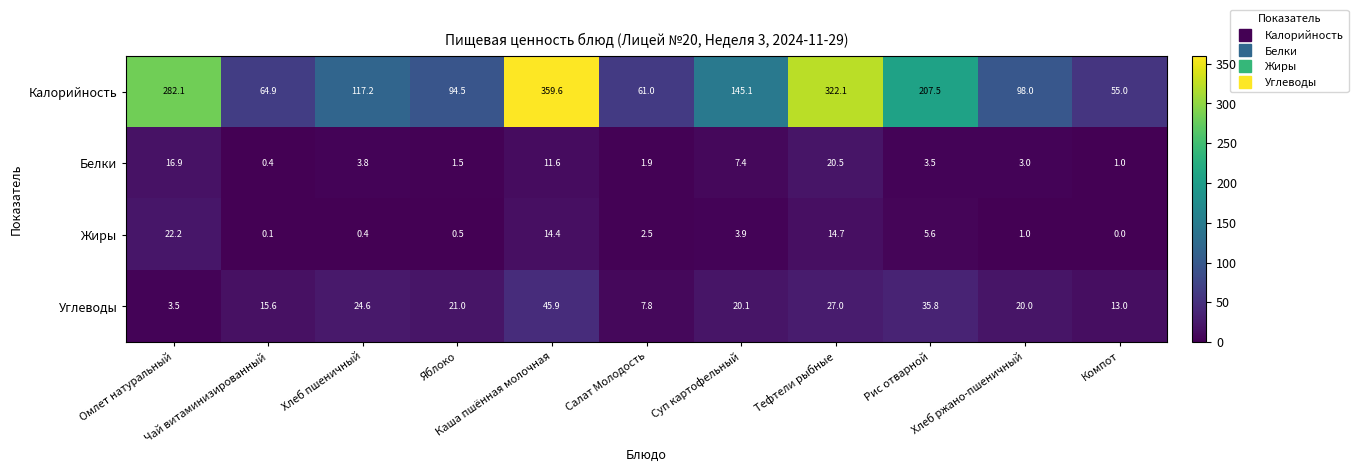

At which category is the sum across all series the highest?

Каша пшённая молочная